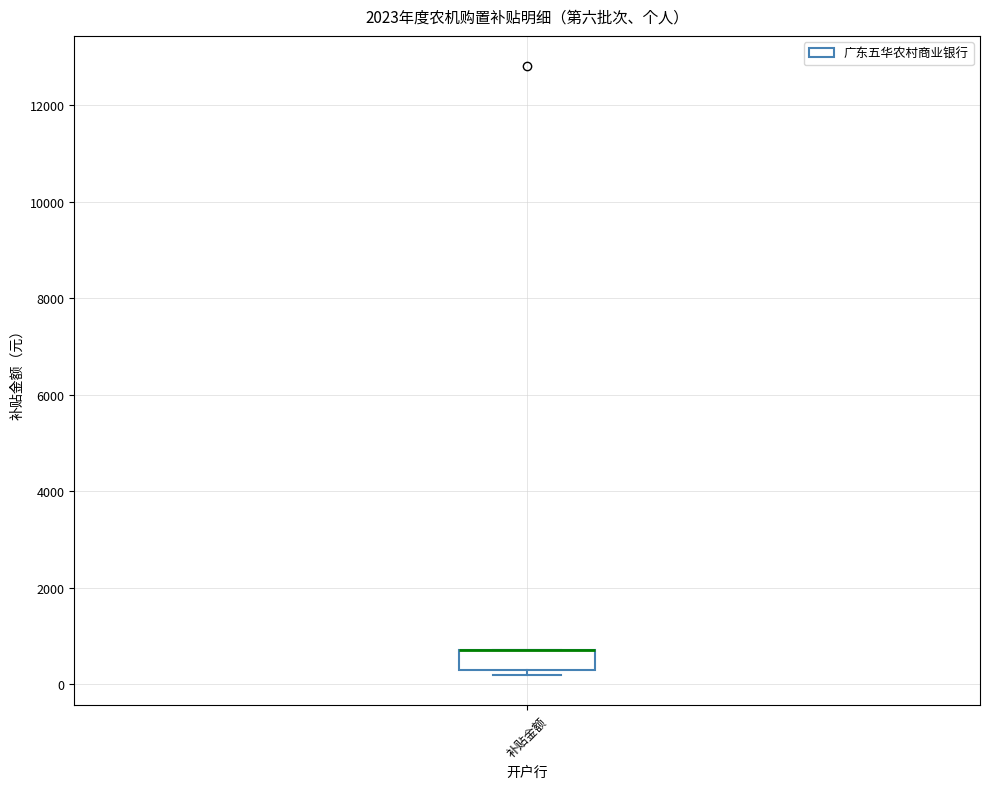

Where is the upper edge of the box for 补贴金额 on the y-axis? The values are not printed on the chart, so give them approximately, as read against the axis.

800